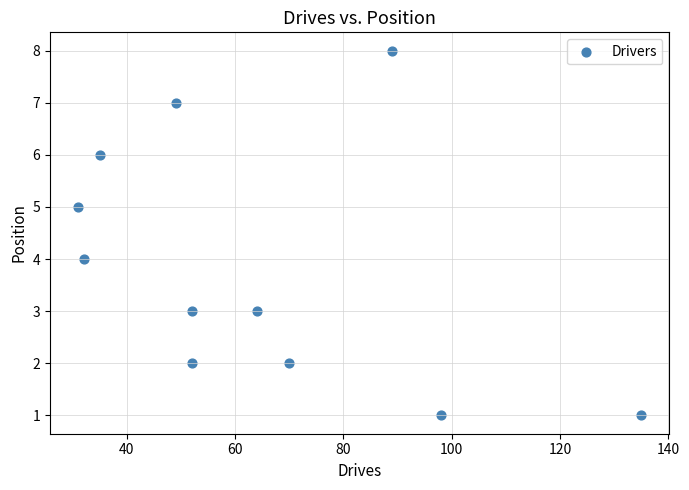

What is the range of Y values (max minus min)?

7